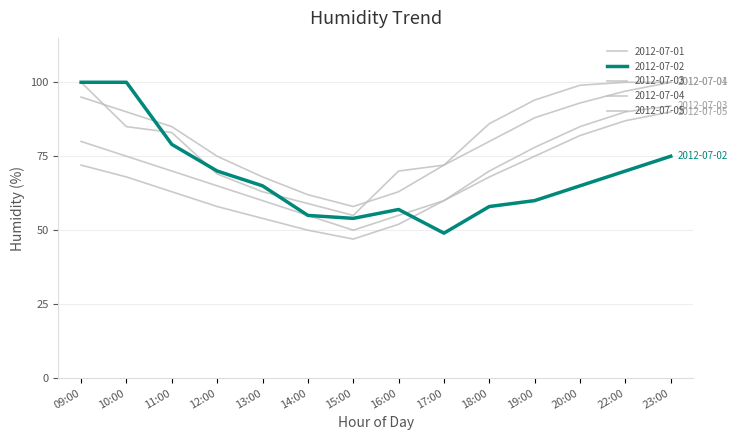

Reading left to right, what are all the values shown in this chart?

2012-07-01: 100	85	83	69	63	59	55	70	72	86	94	99	100	100
2012-07-02: 100	100	79	70	65	55	54	57	49	58	60	65	70	75
2012-07-03: 80	75	70	65	60	55	50	55	60	70	78	85	90	92
2012-07-04: 95	90	85	75	68	62	58	63	72	80	88	93	97	100
2012-07-05: 72	68	63	58	54	50	47	52	60	68	75	82	87	90